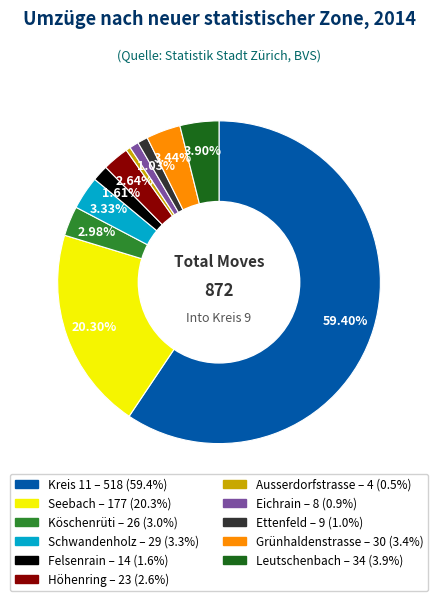

Count the number of slices in the pie.

11